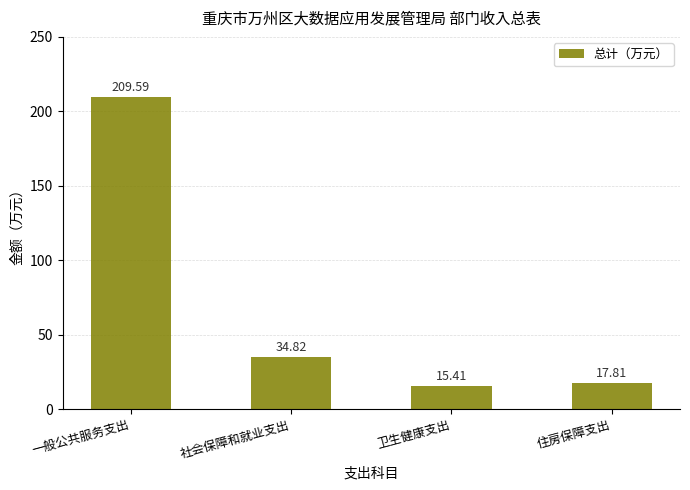

How many series are shown in this chart?

1